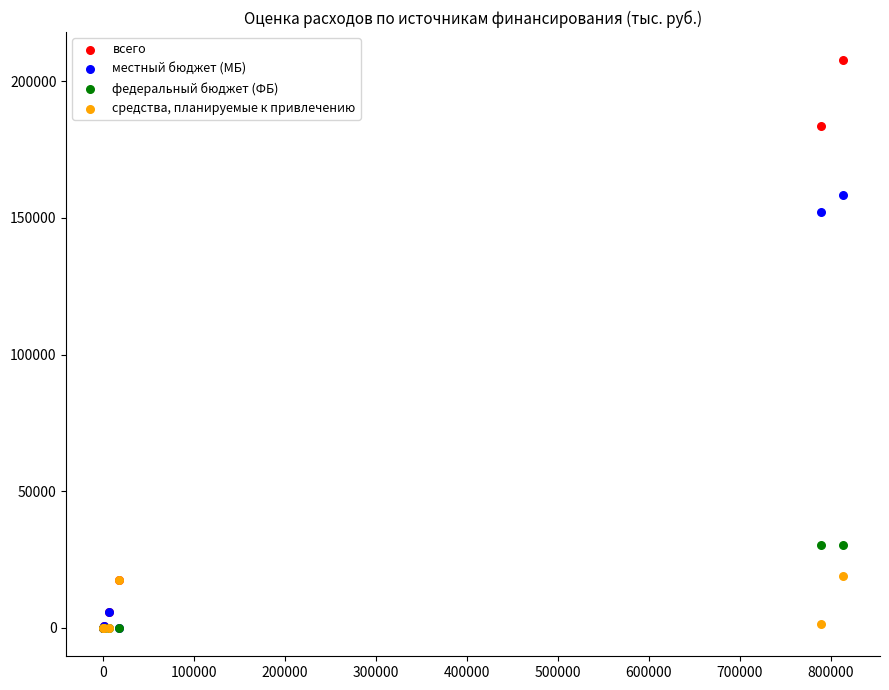

Across all series, what Y value is closest to 103805?

152002.7